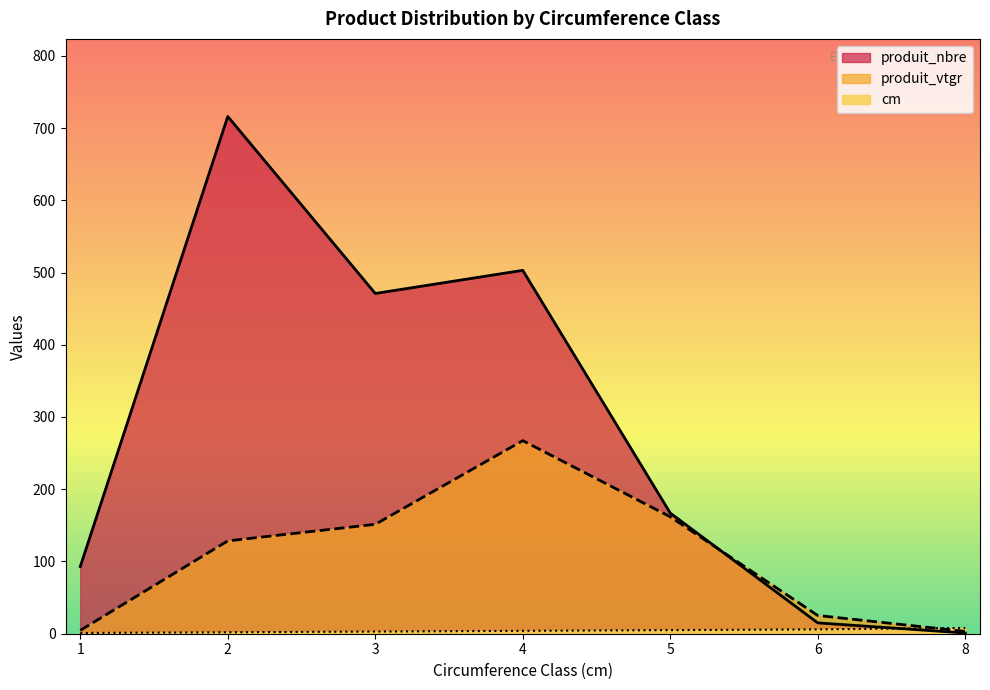

What is the average value of the produit_vtgr series?

106.0